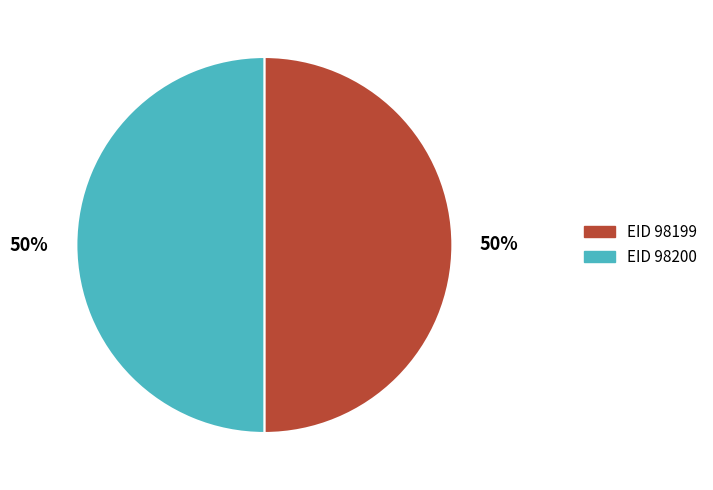

Approximately how many times larger is the value at EID 98200 compared to EID 98199?

1.0